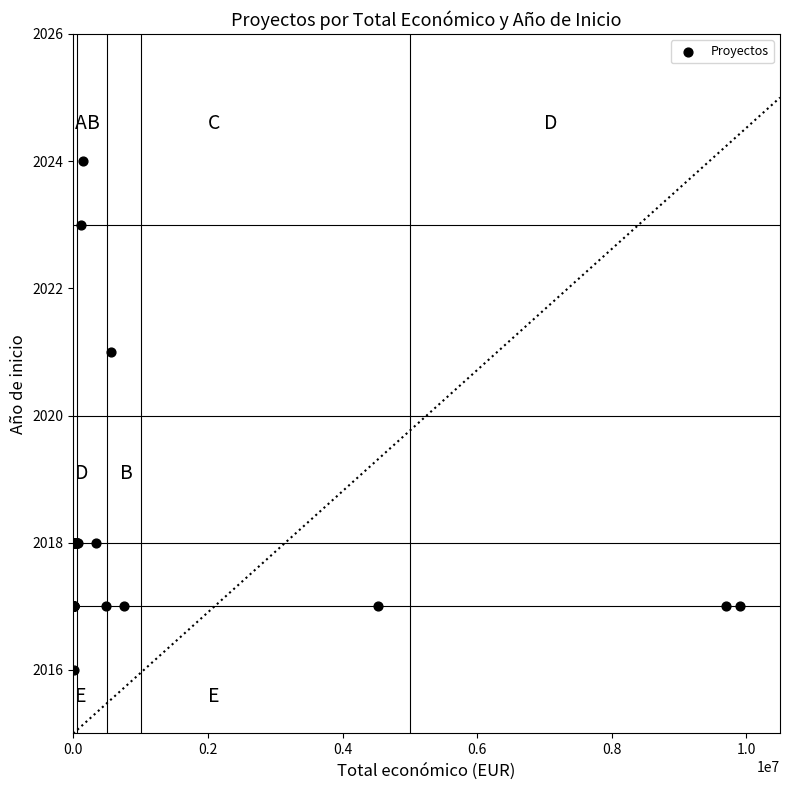

What Y value in the scatter plot is closest to 2020?

2021